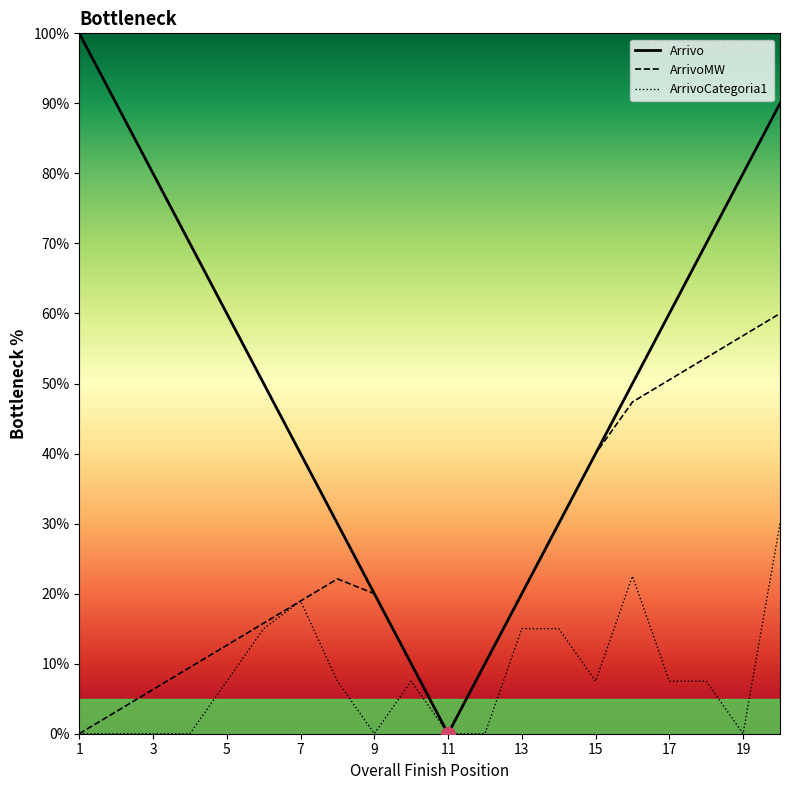

Reading left to right, what are all the values shown in this chart?

Arrivo: 100.0	90.0	80.0	70.0	60.0	50.0	40.0	30.0	20.0	10.0	0.0	10.0	20.0	30.0	40.0	50.0	60.0	70.0	80.0	90.0
ArrivoMW: 0.0	3.2	6.3	9.5	12.6	15.8	18.9	22.1	20.0	10.0	0.0	10.0	20.0	30.0	40.0	47.4	50.5	53.7	56.8	60.0
ArrivoCategoria1: 0.0	0.0	0.0	0.0	7.5	15.0	18.9	7.5	0.0	7.5	0.0	0.0	15.0	15.0	7.5	22.5	7.5	7.5	0.0	30.0